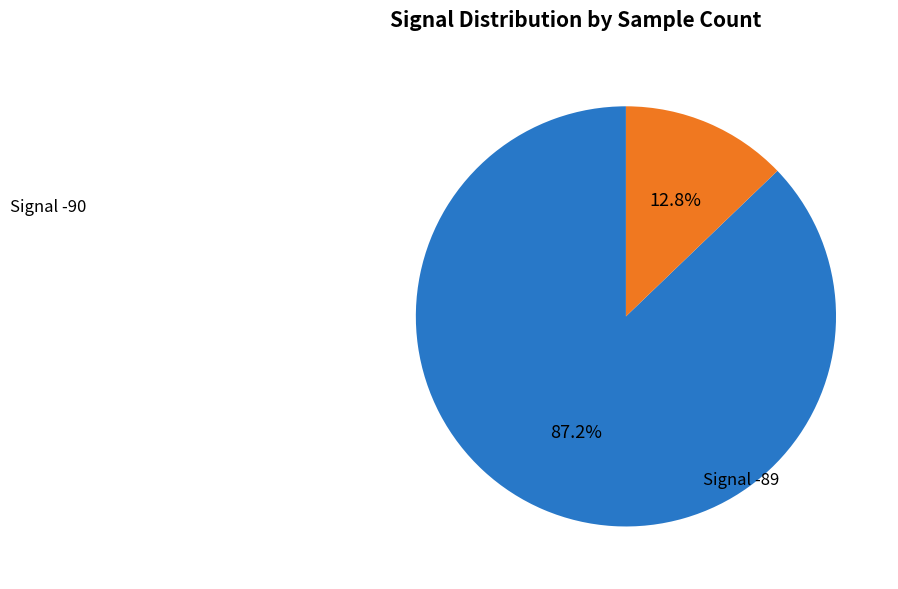

Does any single category account for the majority?

Yes